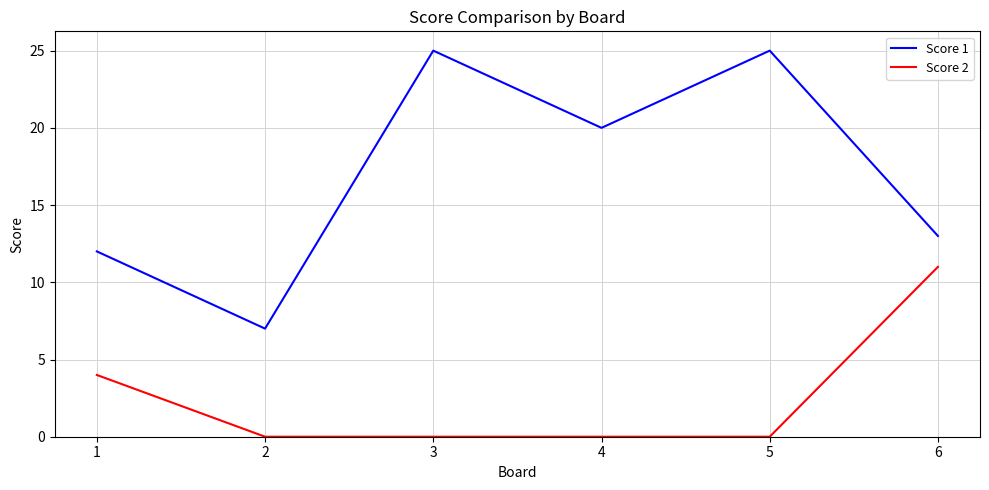

True or false: Score 2 and Score 1 cross at least once.

False